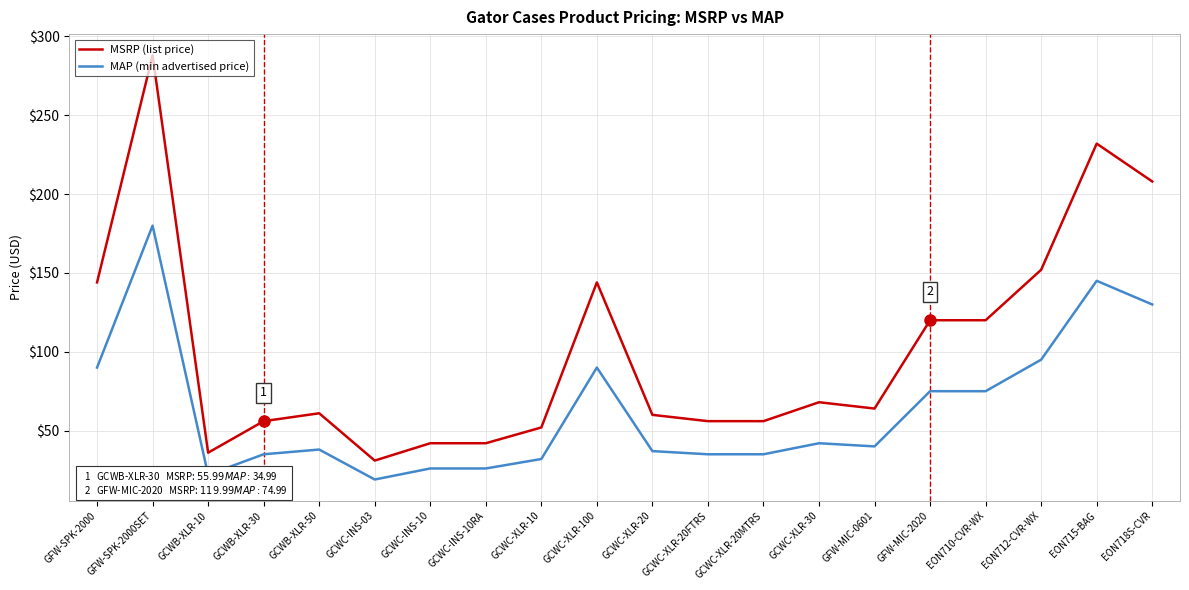

Where is MAP (min advertised price) nearest to the value 99?

EON712-CVR-WX